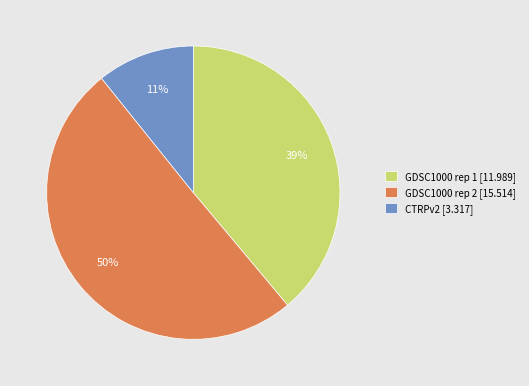

To the nearest percent, what is the average slice percentage?

33%